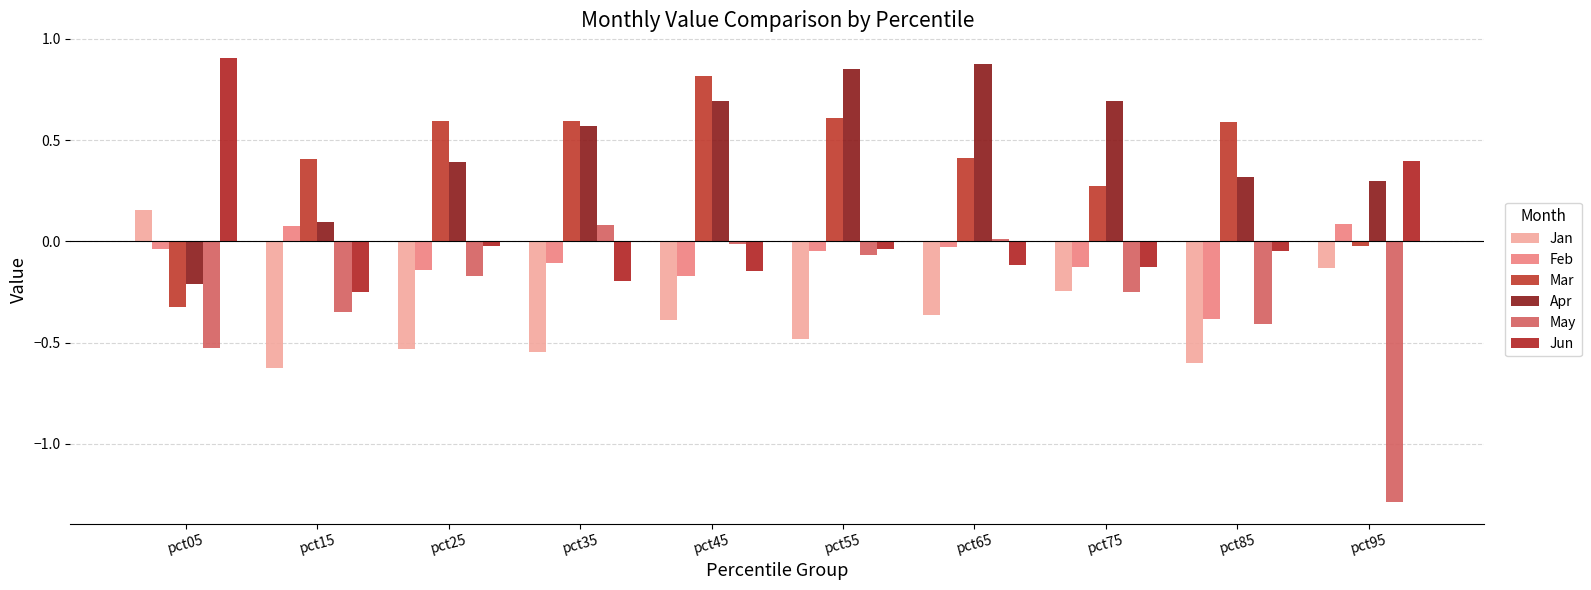

The value of Jun at pct75 is -0.2. True or false?

False